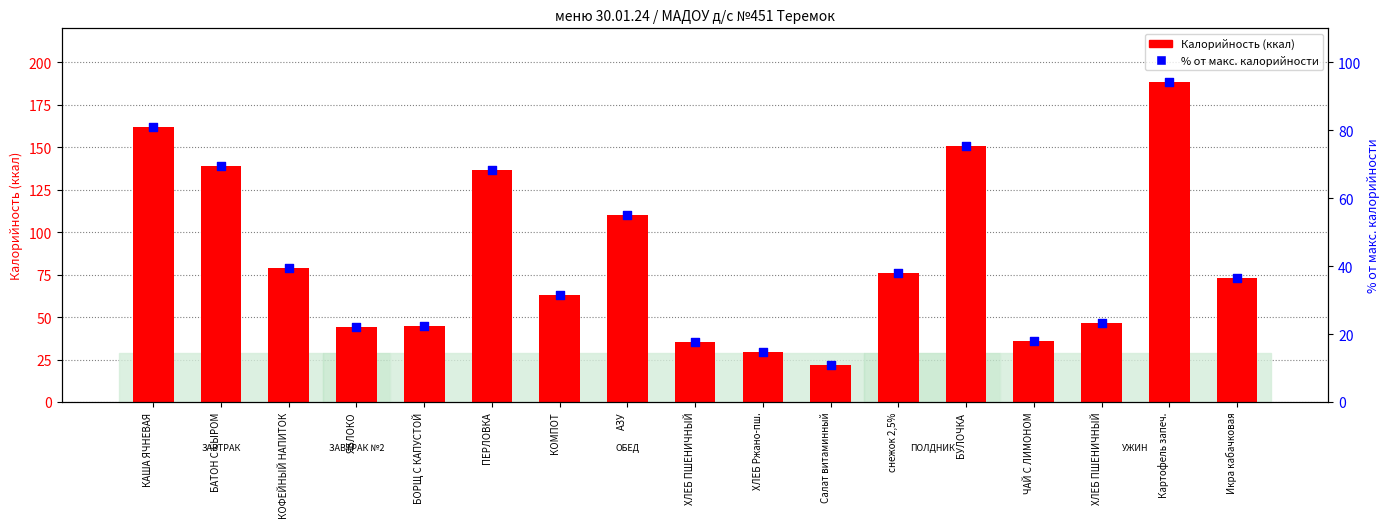

At which category is the sum across all series the highest?

Картофель запеч.